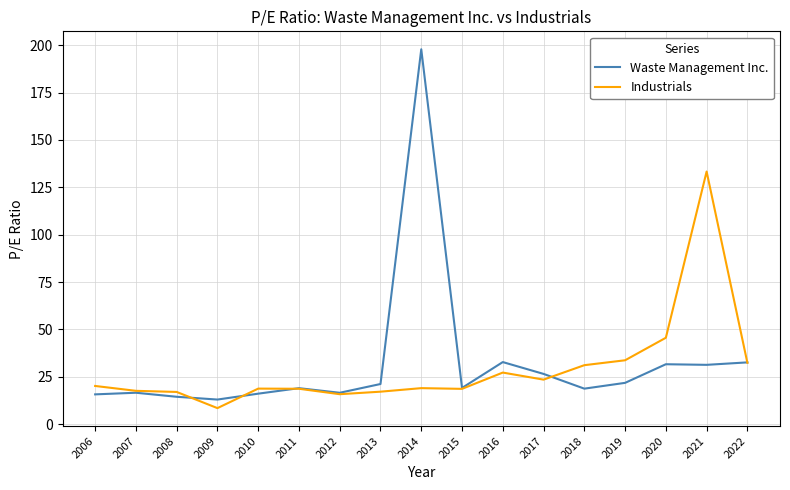

How many categories are shown in the chart?

17